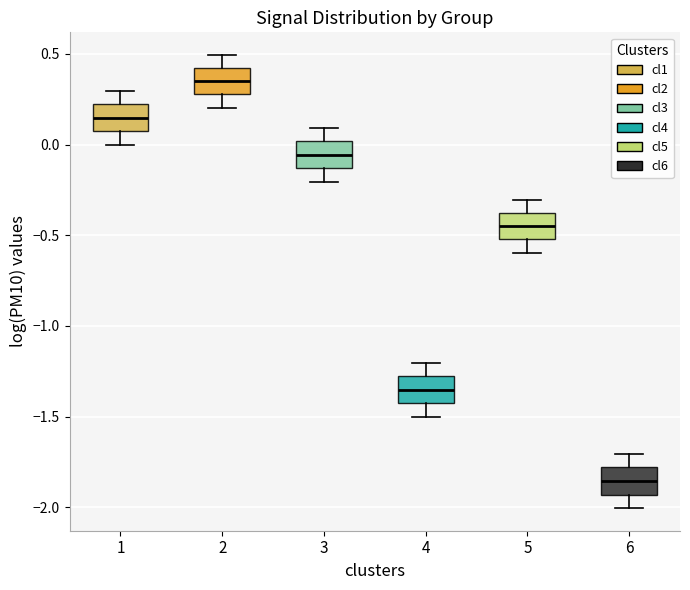

Reading left to right, read every box against the y-axis: the position of its median line, the range the box covers, and the ends of its whiskers. The values are not printed on the chart, so give them approximately, as read against the axis.

1: median 0.15, box 0.05 to 0.20, whiskers 0.00 to 0.30
2: median 0.35, box 0.30 to 0.40, whiskers 0.20 to 0.50
3: median -0.05, box -0.15 to 0.00, whiskers -0.20 to 0.10
4: median -1.35, box -1.45 to -1.30, whiskers -1.50 to -1.20
5: median -0.45, box -0.50 to -0.40, whiskers -0.60 to -0.30
6: median -1.85, box -1.95 to -1.80, whiskers -2.00 to -1.70